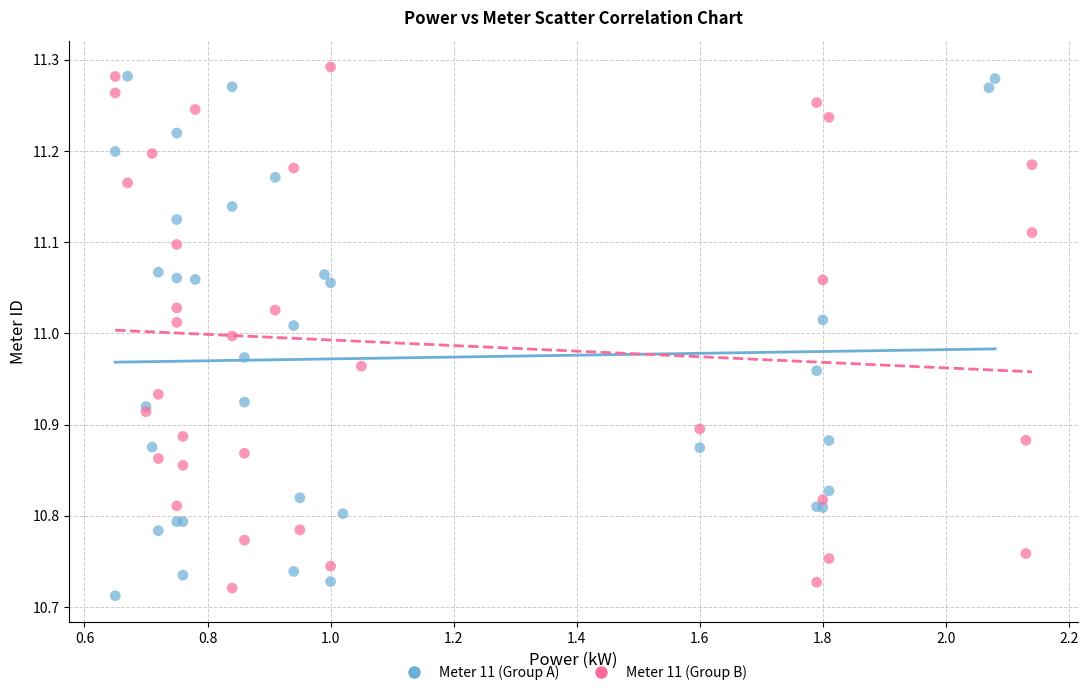

What are all the series names shown in the legend?

Meter 11 (Group A), Meter 11 (Group B)